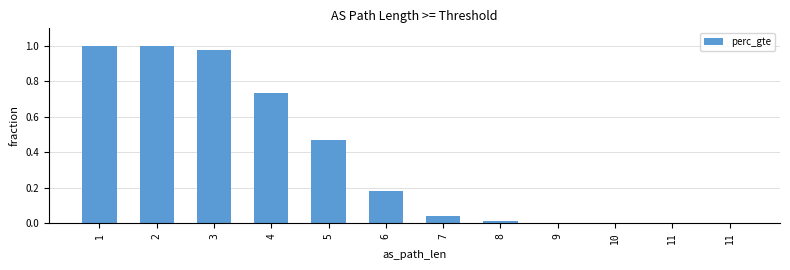

Are the bars horizontal?

No